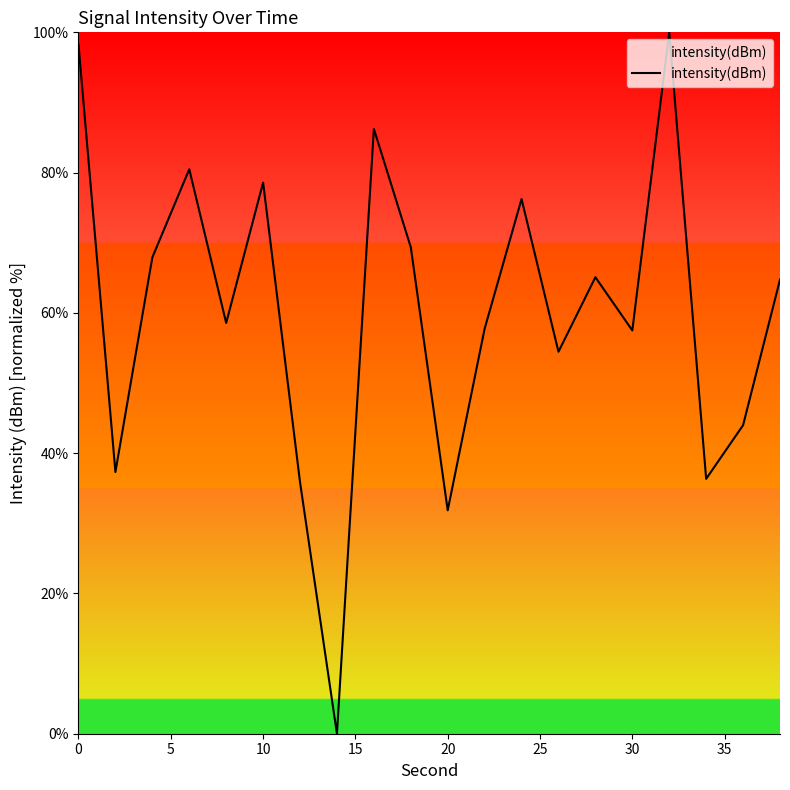

What is the maximum value shown in the chart?

100.0